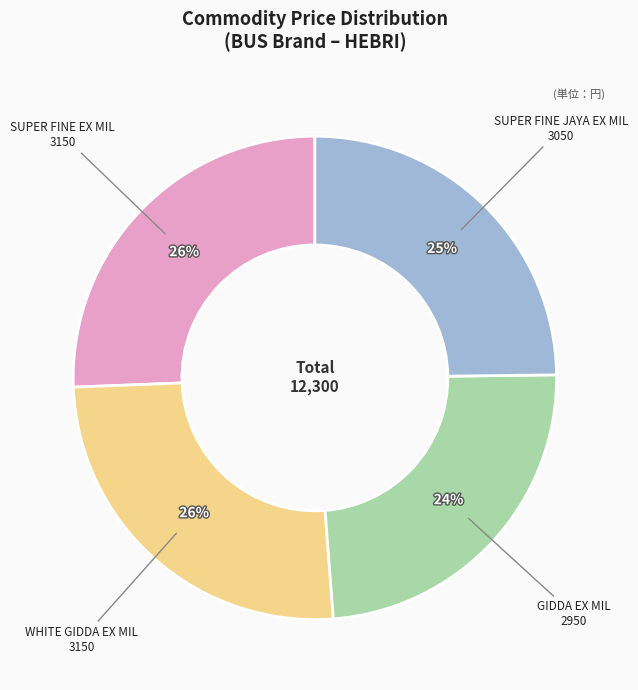

How many slices are in this pie chart?

4